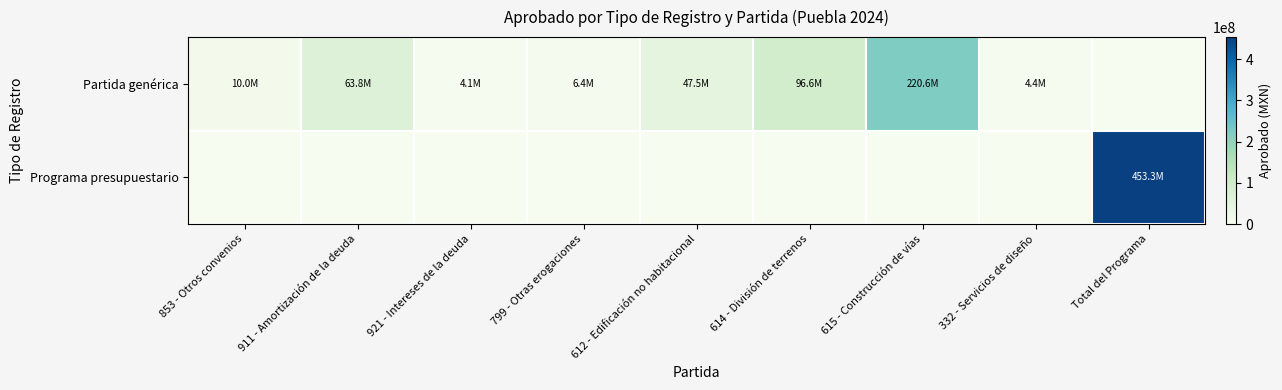

Rank the series at 911 - Amortización de la deuda from highest to lowest value.

Partida genérica, Programa presupuestario